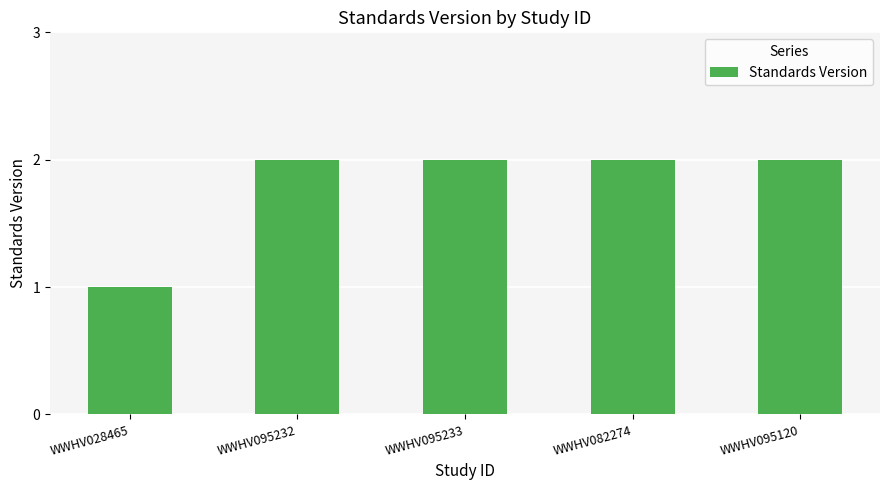

Reading left to right, what are all the values shown in this chart?

WWHV028465=1	WWHV095232=2	WWHV095233=2	WWHV082274=2	WWHV095120=2